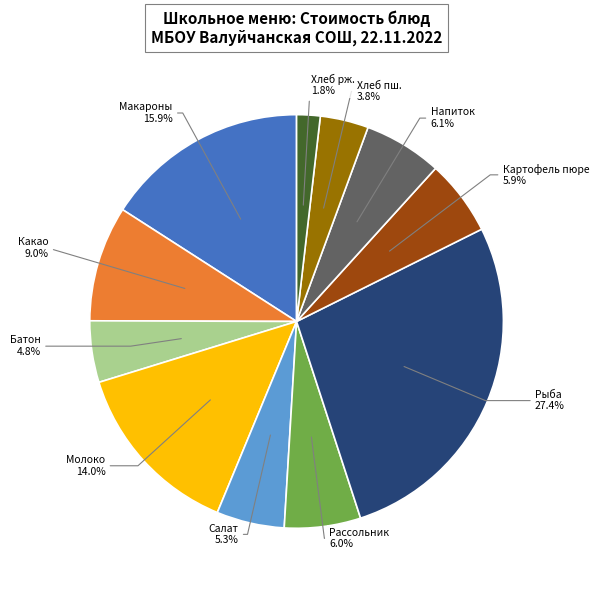

Is there a majority slice in this chart?

No